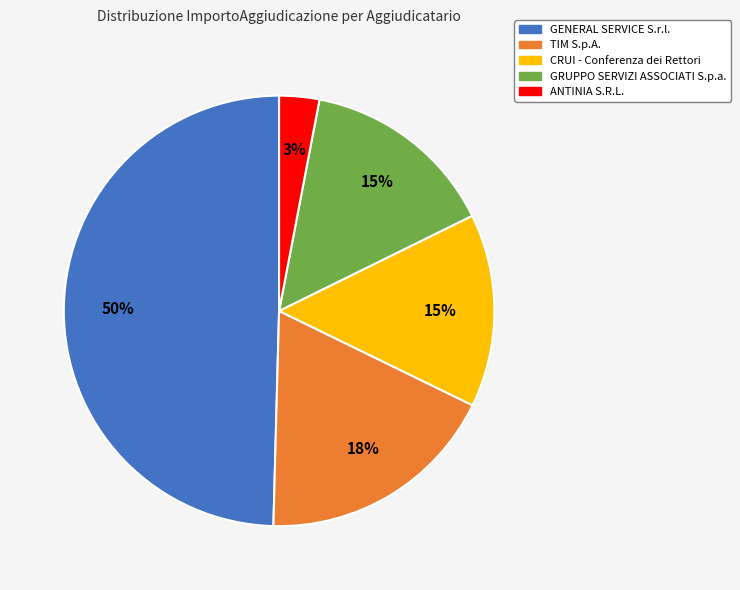

To the nearest percent, what percentage of the pie is CRUI - Conferenza dei Rettori?

15%